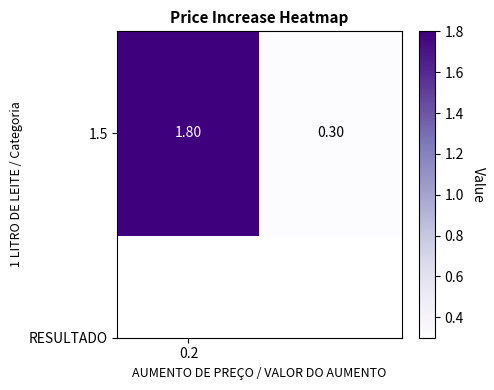

What is the minimum value shown in the chart?

0.3